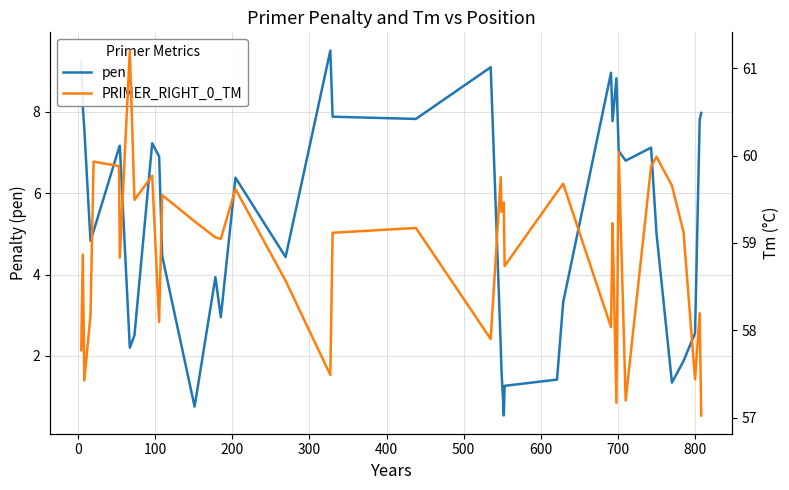

Rank the series by their maximum value, from highest to lowest.

PRIMER_RIGHT_0_TM, pen